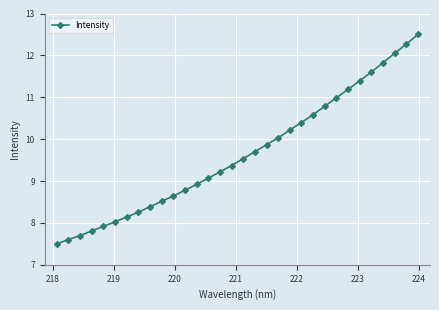

What is the maximum value shown in the chart?

12.5